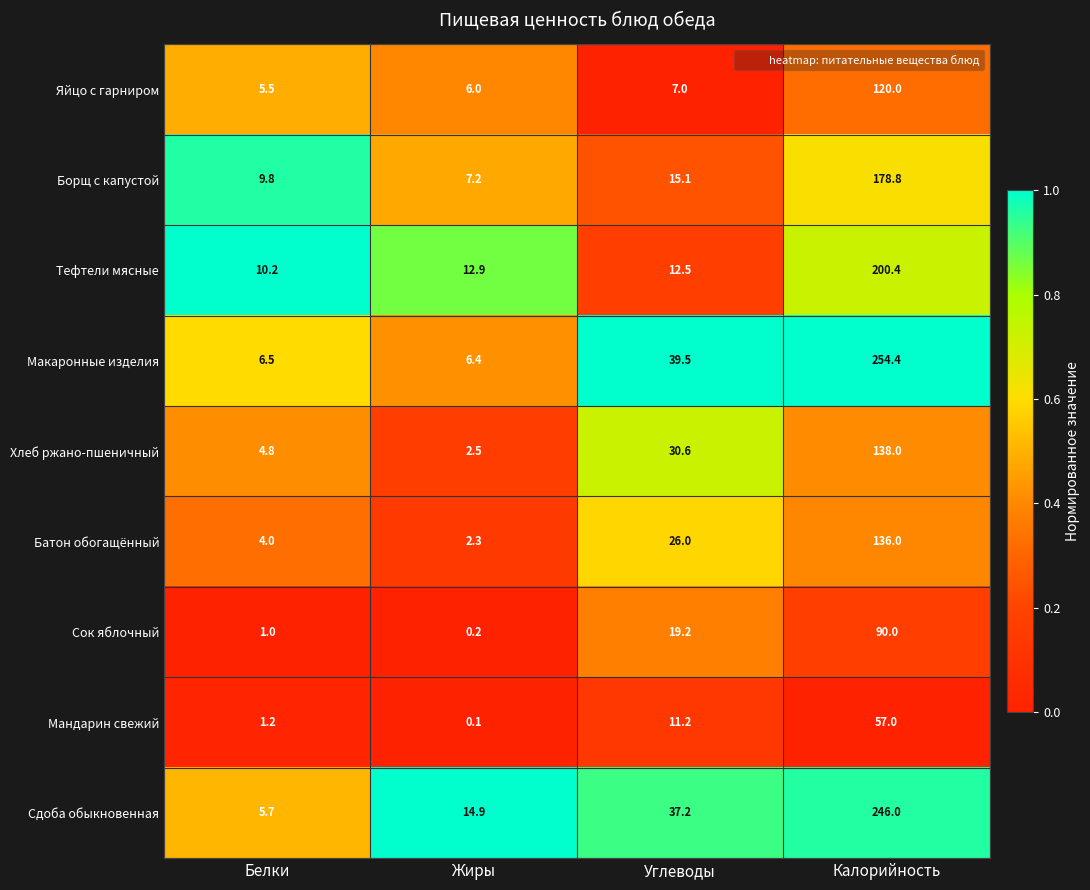

Which category has the highest value across all series?

Калорийность